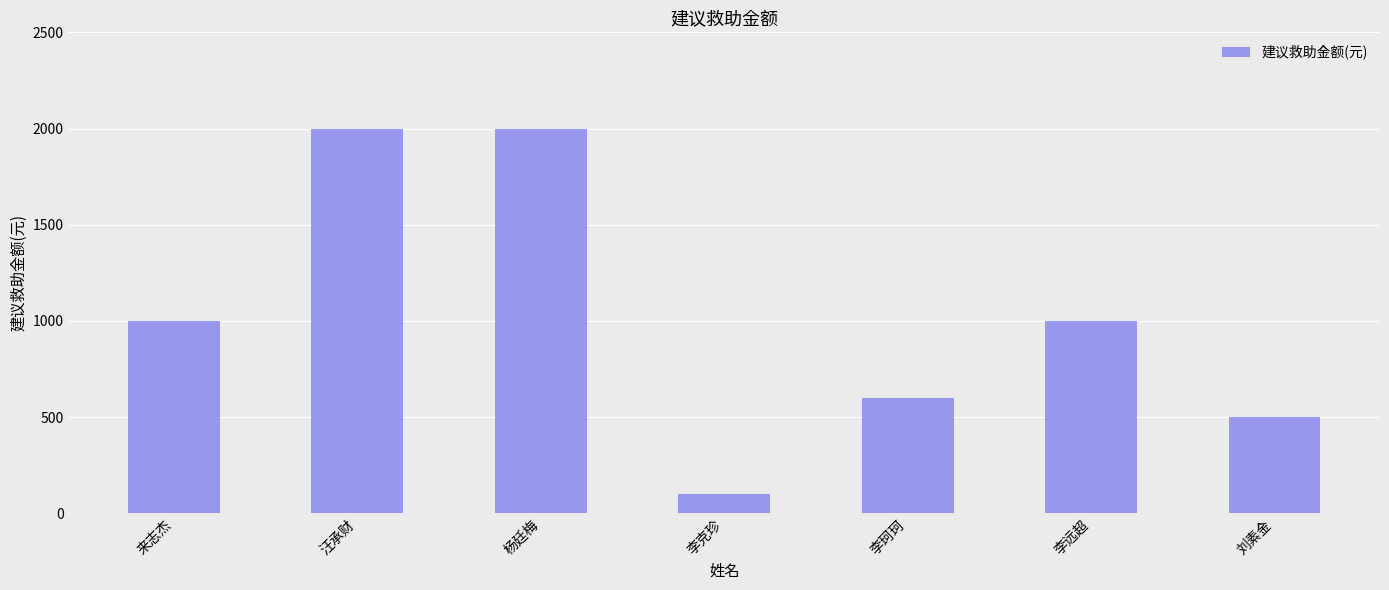

Read the value at 杨廷梅, to the nearest 50.

2000